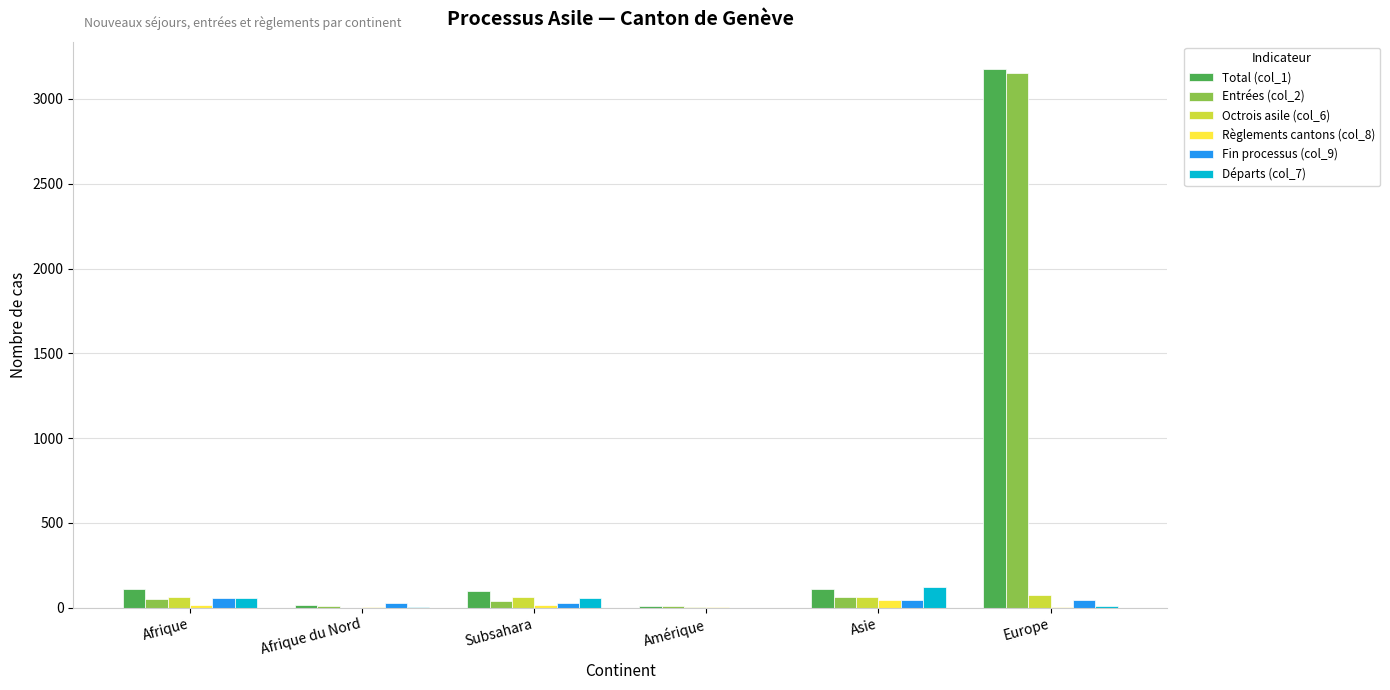

Which category has the highest value across all series?

Europe